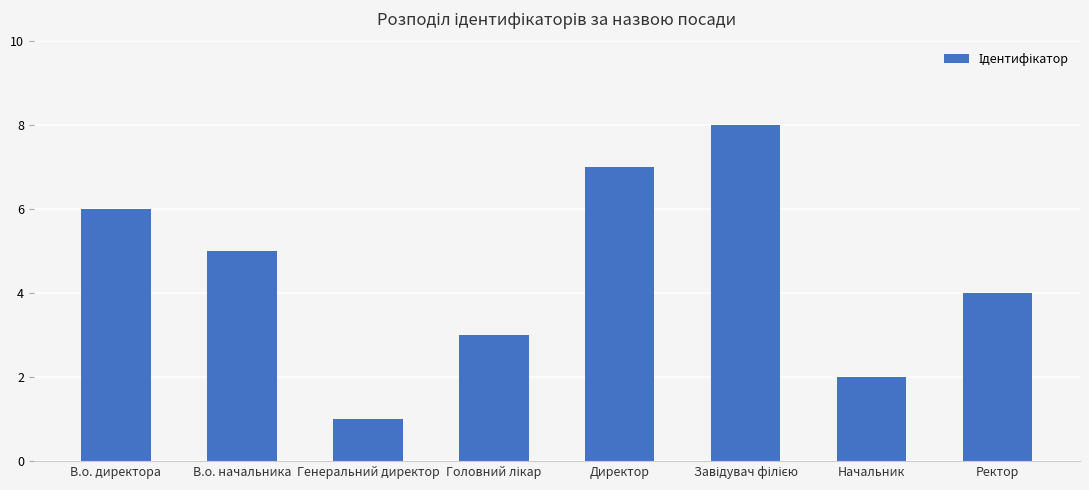

Reading left to right, what are all the values shown in this chart?

6	5	1	3	7	8	2	4